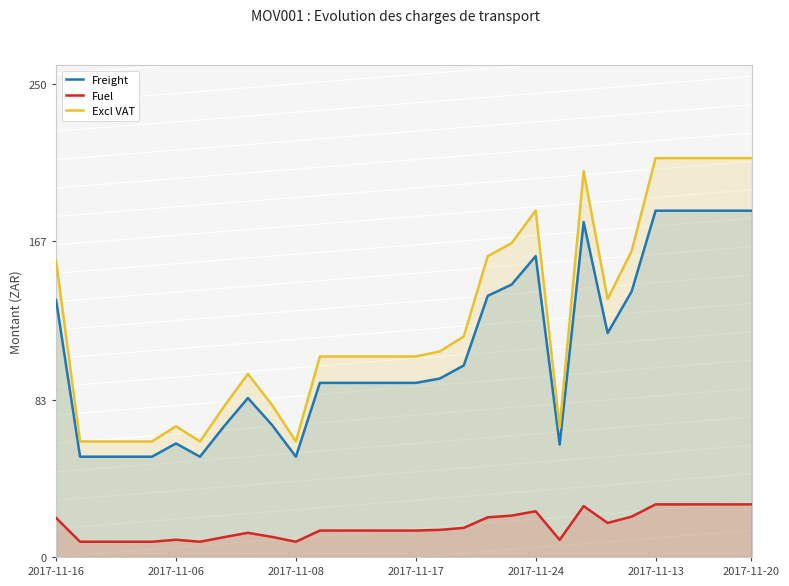

Rank the series by their average value, from lowest to highest.

Fuel, Freight, Excl VAT